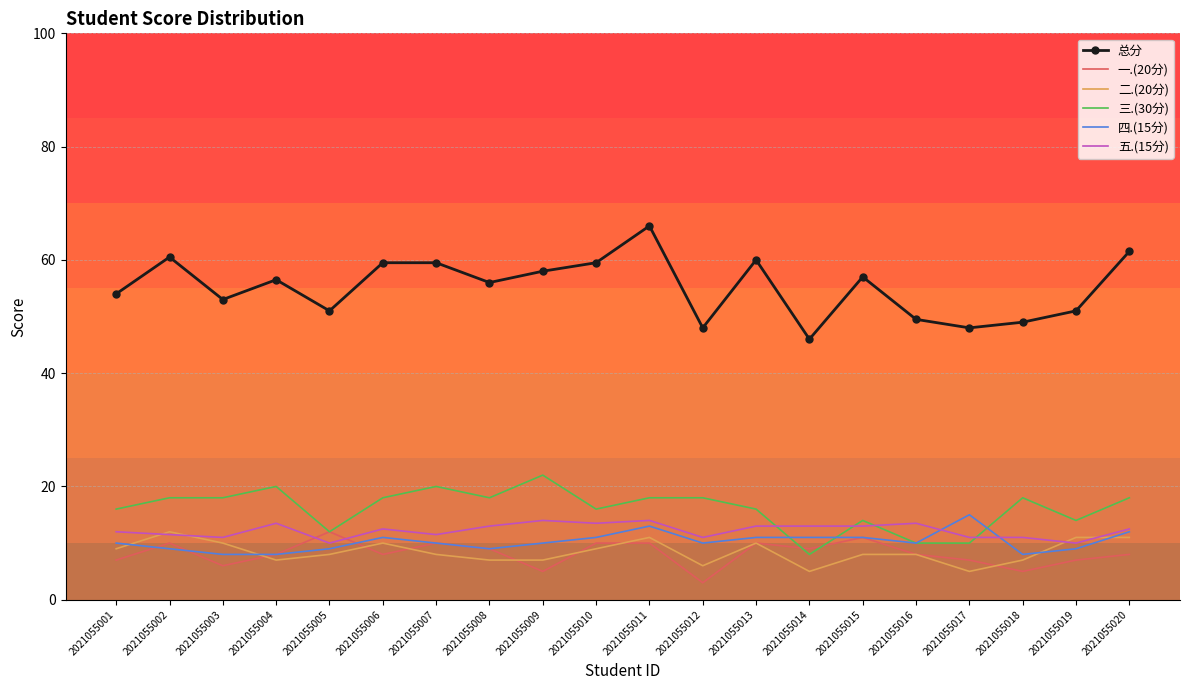

What is the sum of all 四.(15分) values?

205.0